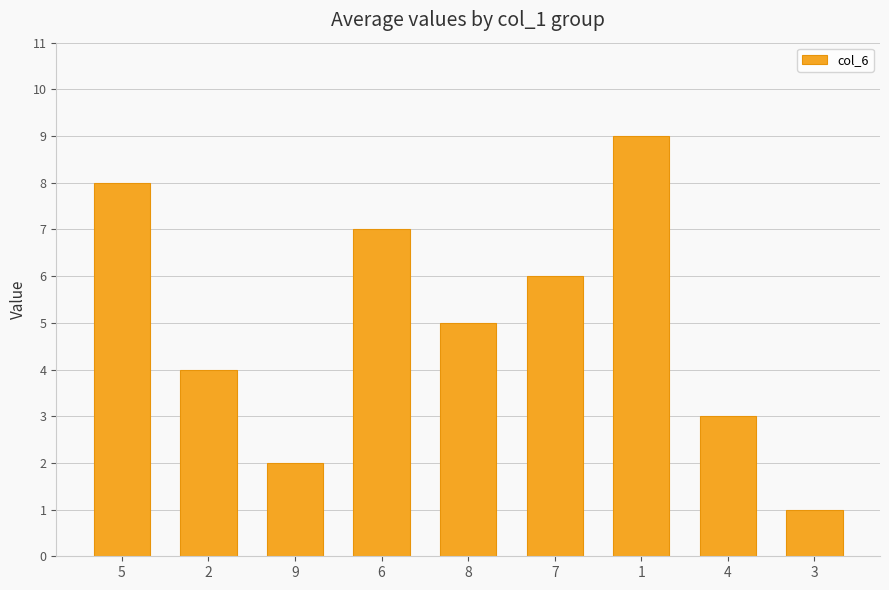

What is the average value?

5